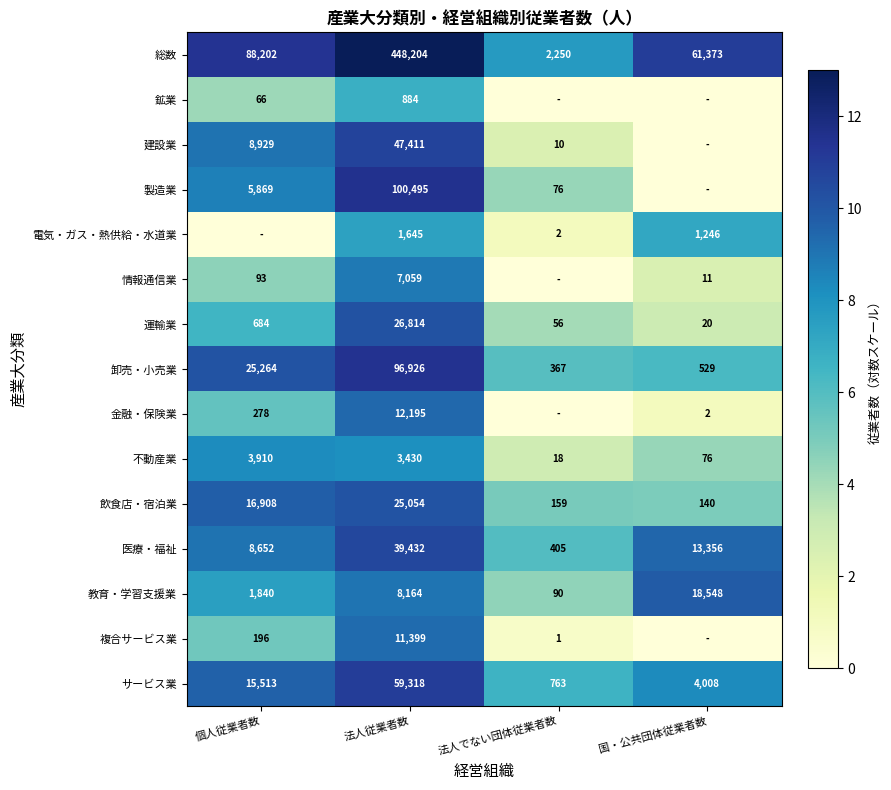

Count the number of data series in this chart.

15